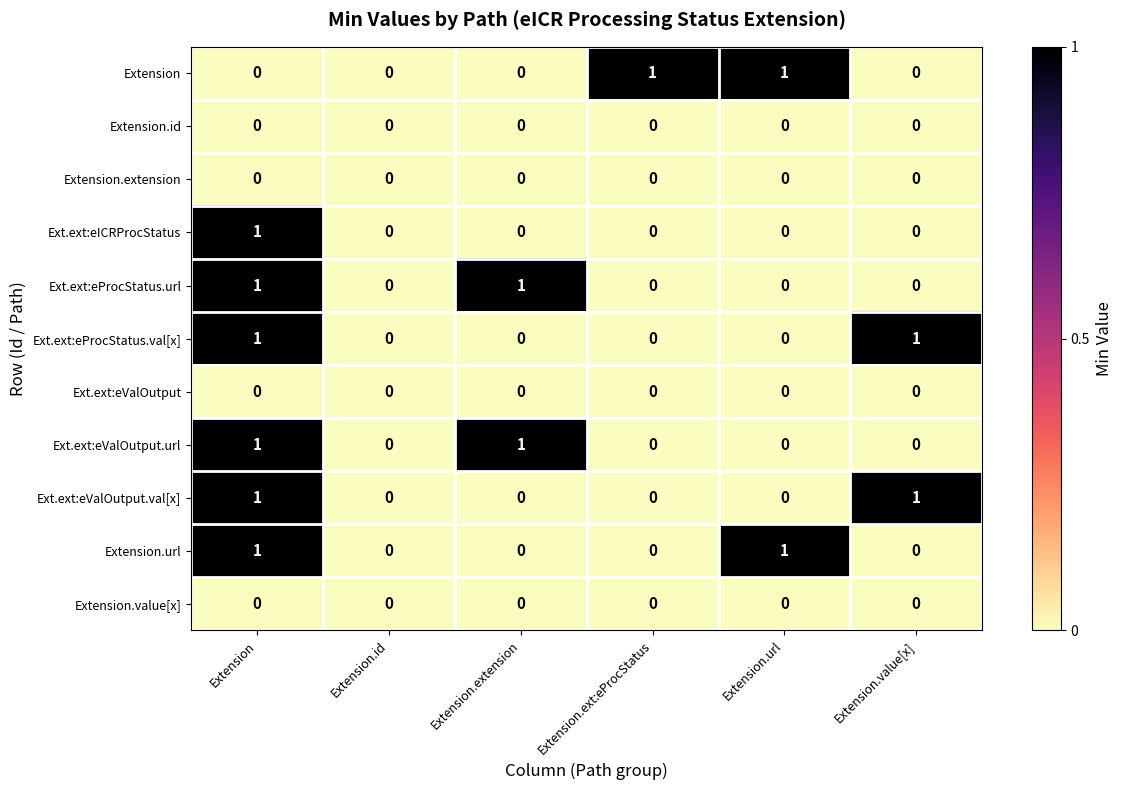

Count the Ext.ext:eProcStatus.url values in the range 0 to 1.

6